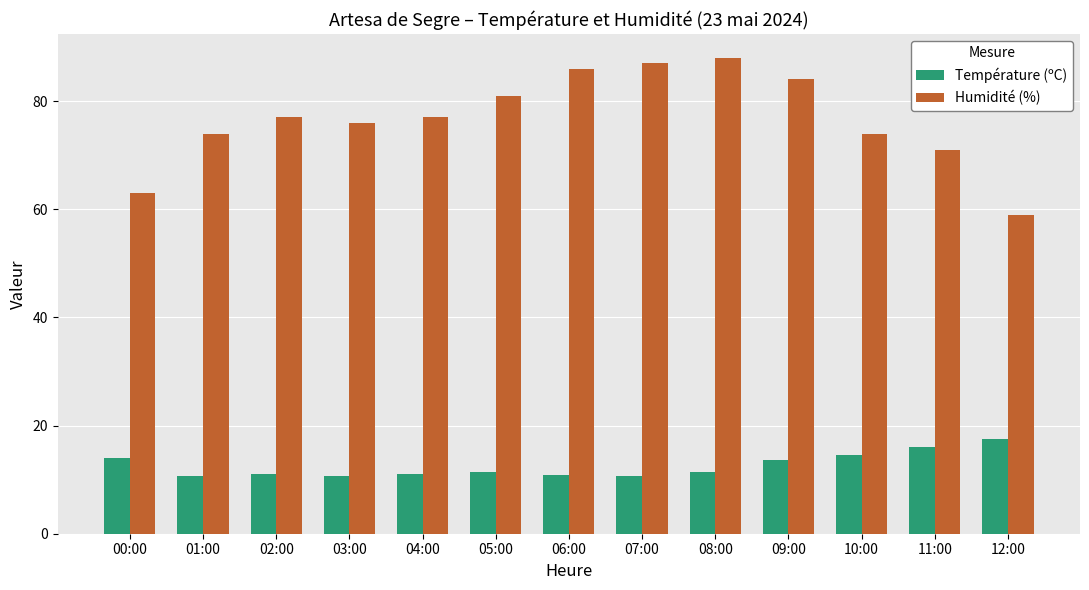

What are all the series names shown in the legend?

Température (ºC), Humidité (%)